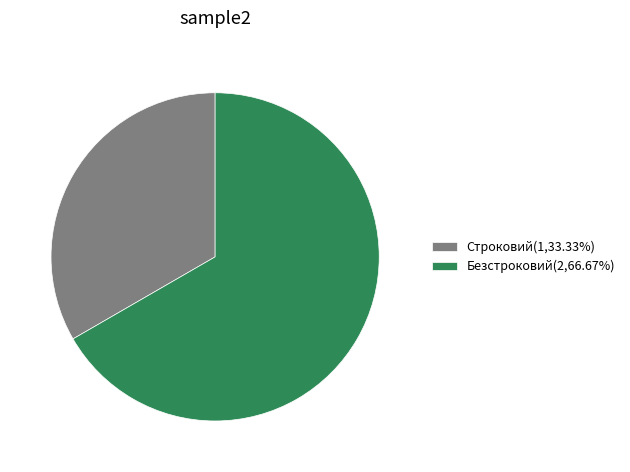

Is it true that Безстроковий is 67% of the pie?

True